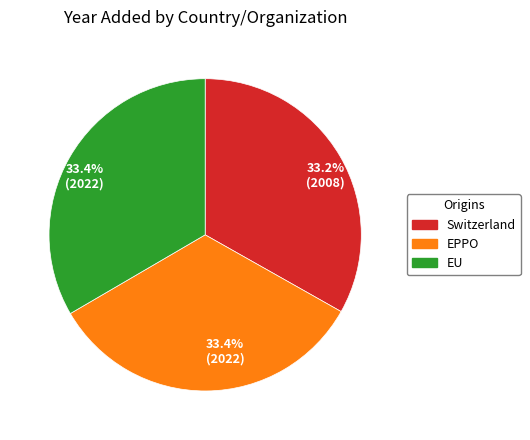

Is the sum of EPPO and Switzerland greater than half?

Yes